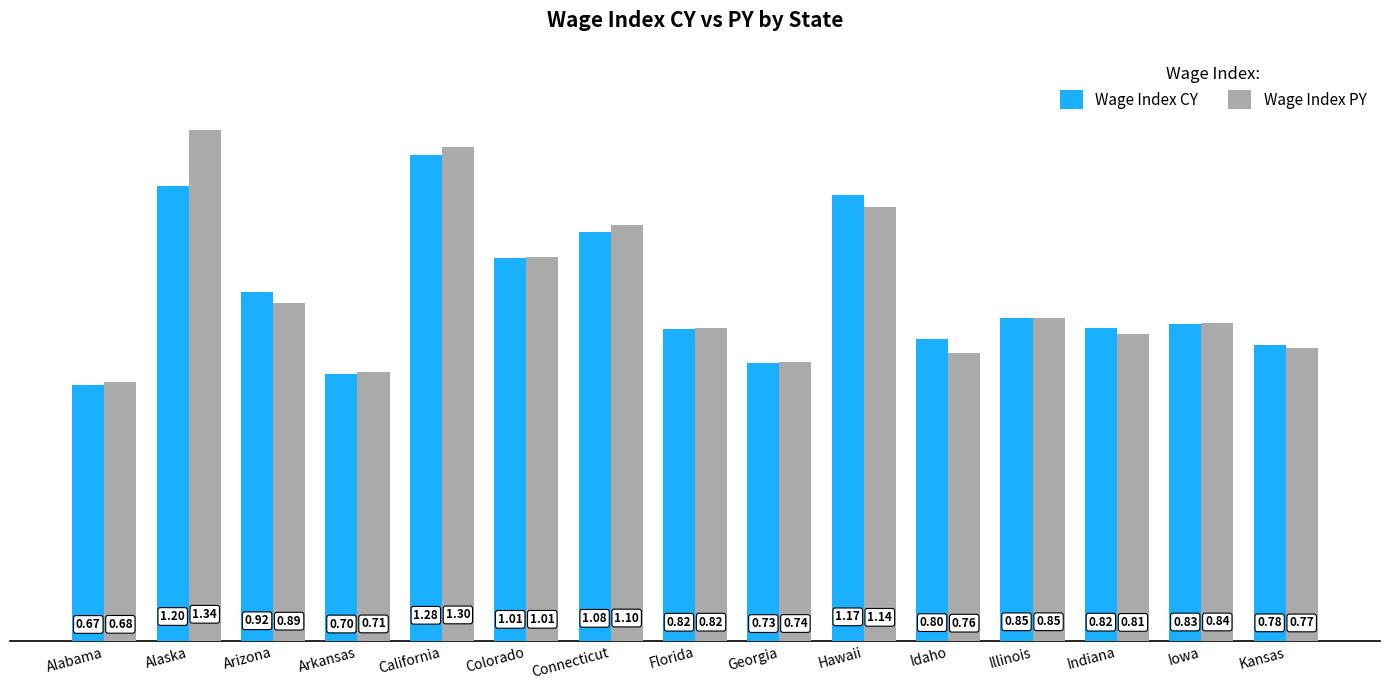

What is the total value across all series at Georgia?

1.5